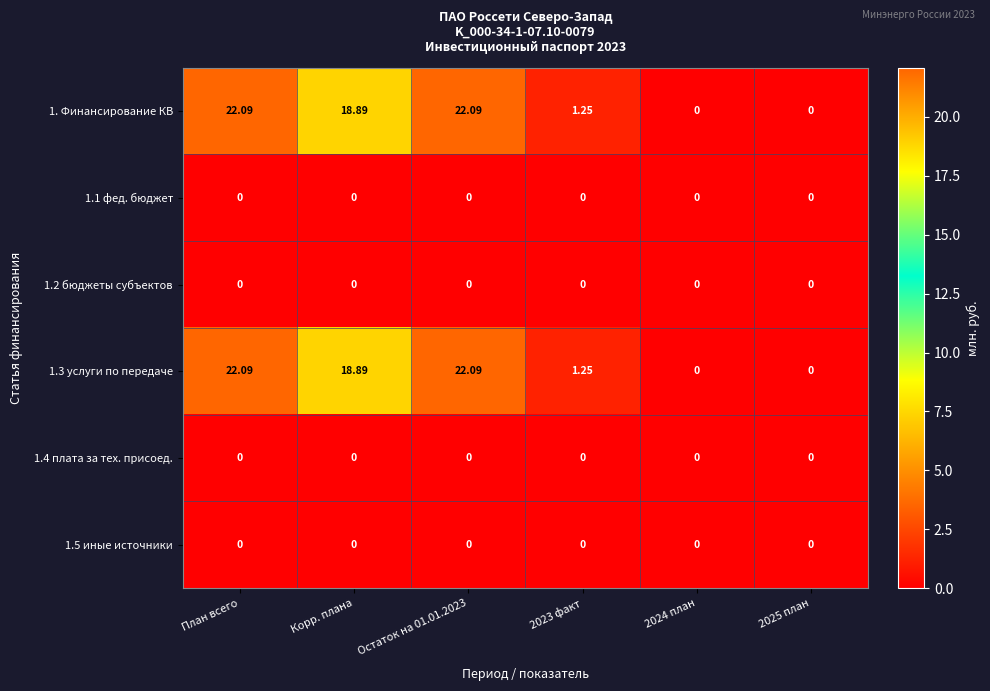

At which label is 1. Финансирование КВ closest to 11?

Корр. плана